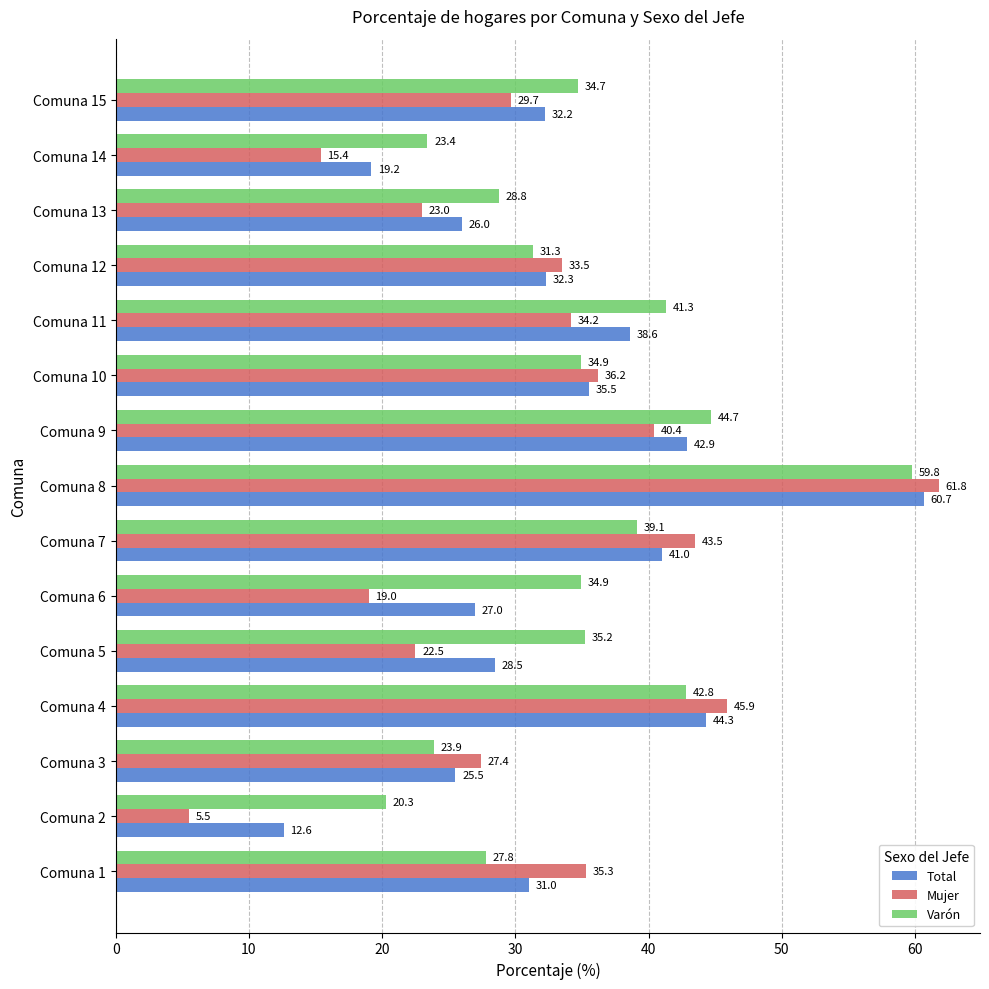

At which label is Mujer closest to 33?

Comuna 12